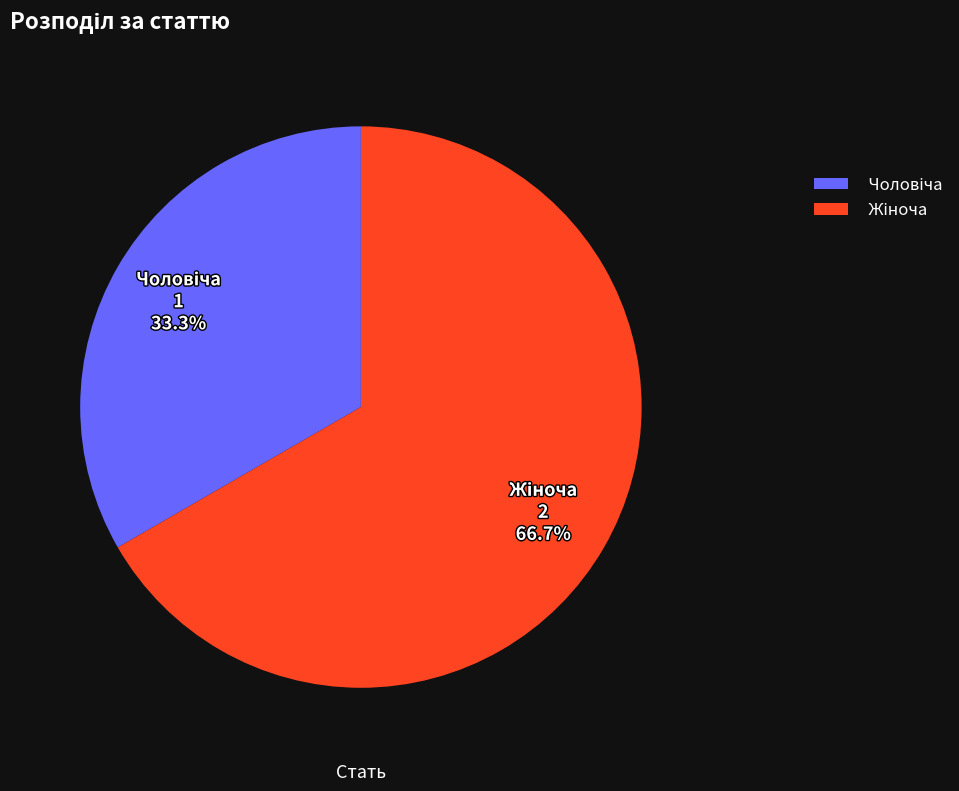

Is there any slice that represents more than half of the pie?

Yes